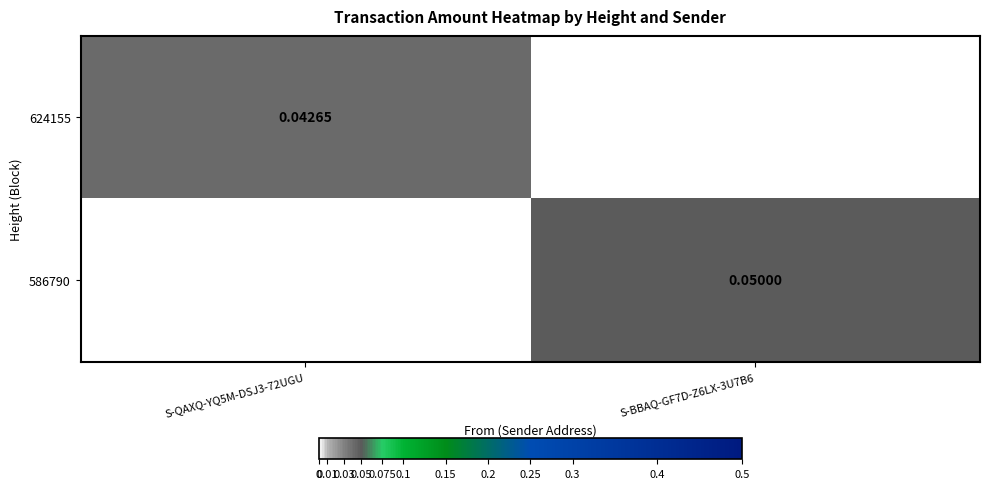

Is the value of 624155 at S-QAXQ-YQ5M-DSJ3-72UGU greater than the value of 586790 at S-BBAQ-GF7D-Z6LX-3U7B6?

No